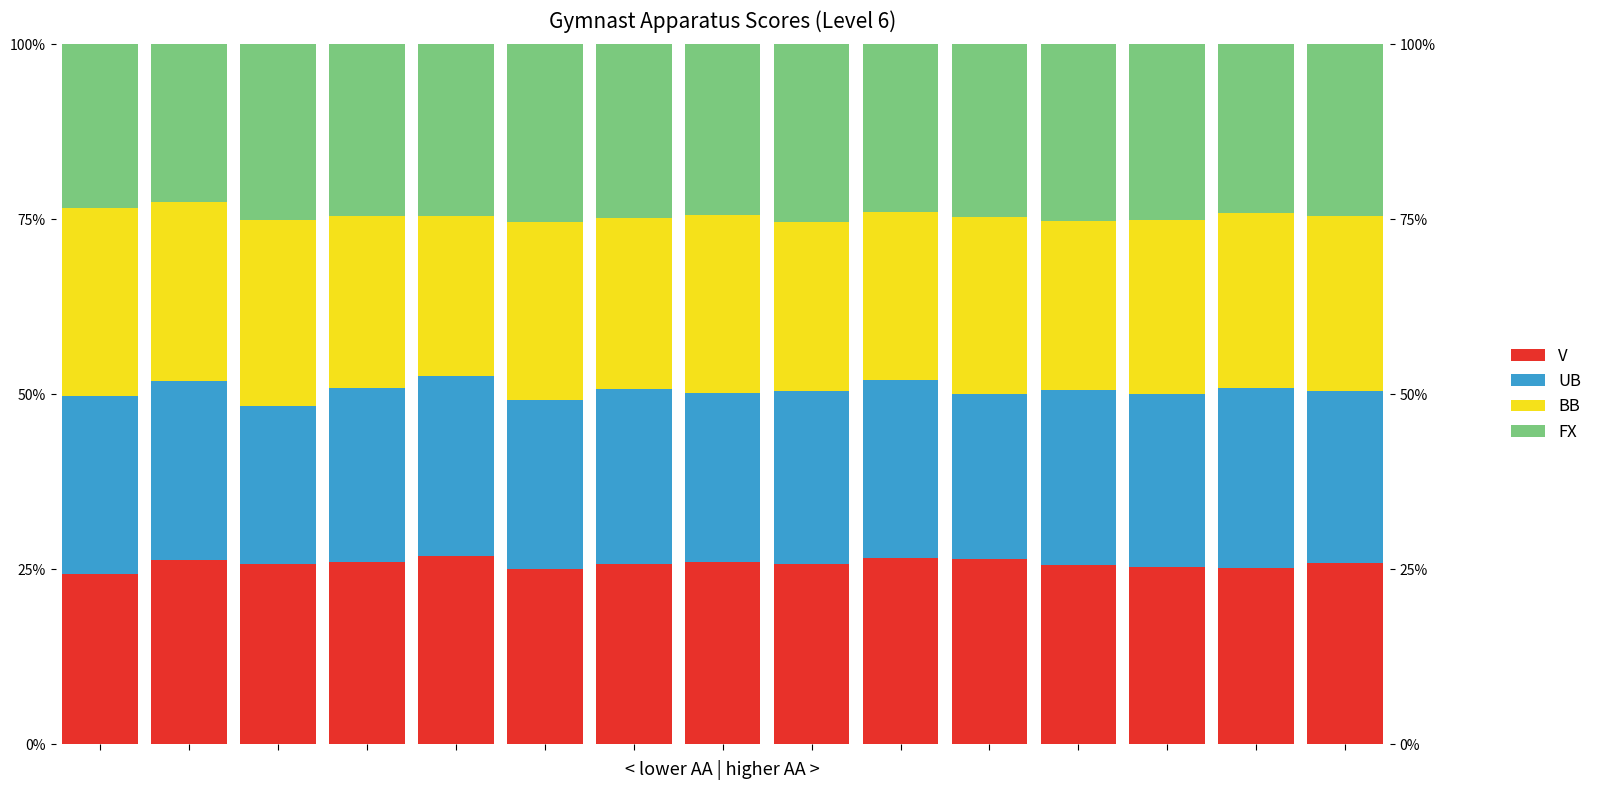

The value of FX at 1 is 11.0. True or false?

False